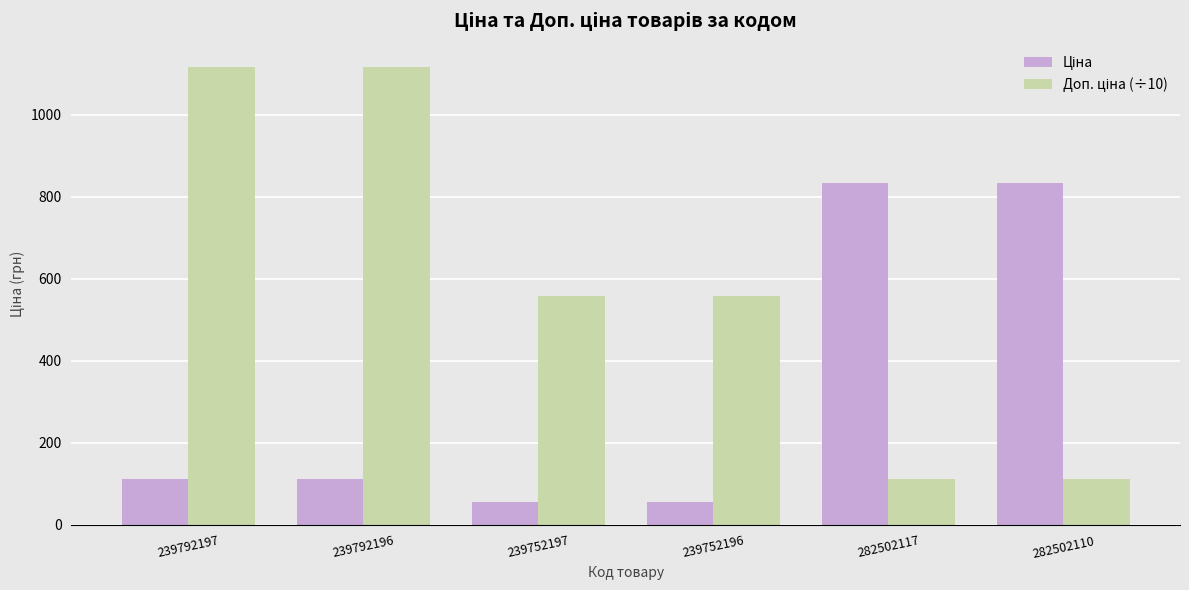

What position from the left is 239792196?

2